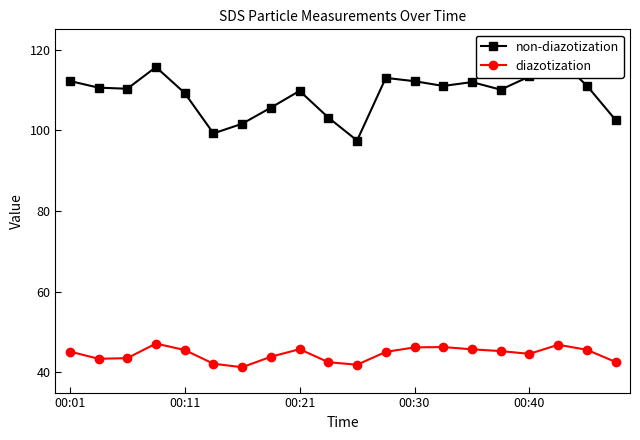

Where does the diazotization series first go above 45?

00:01